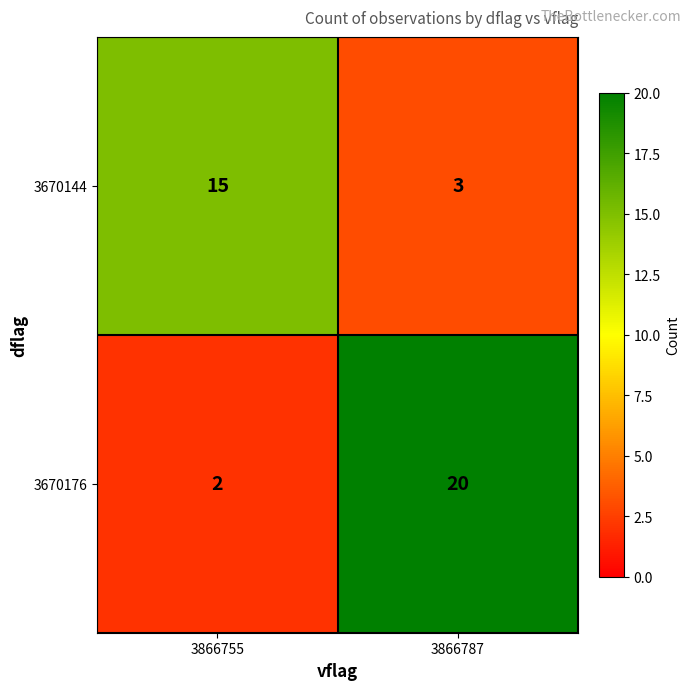

Reading left to right, what are all the values shown in this chart?

3670144: 15	3
3670176: 2	20